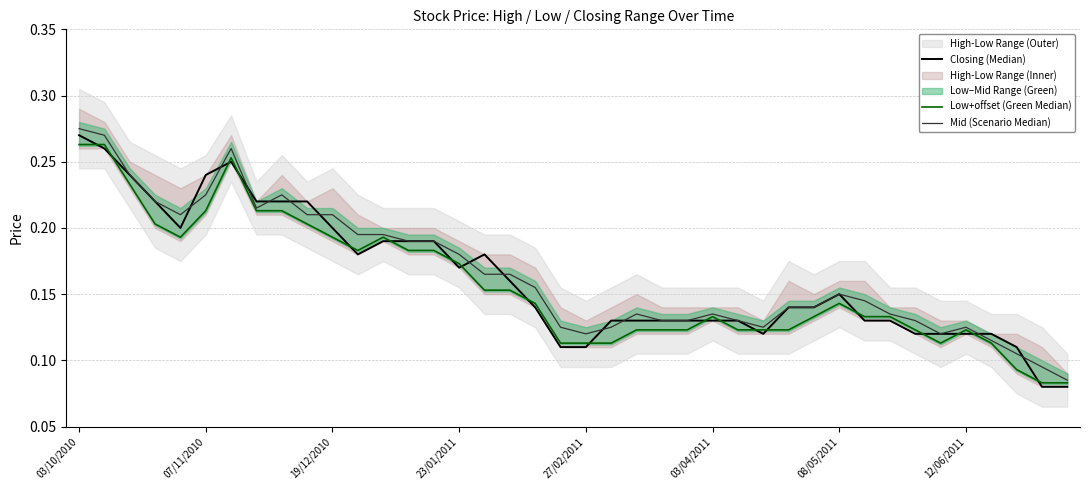

What is the total value across all series at 19?

0.3